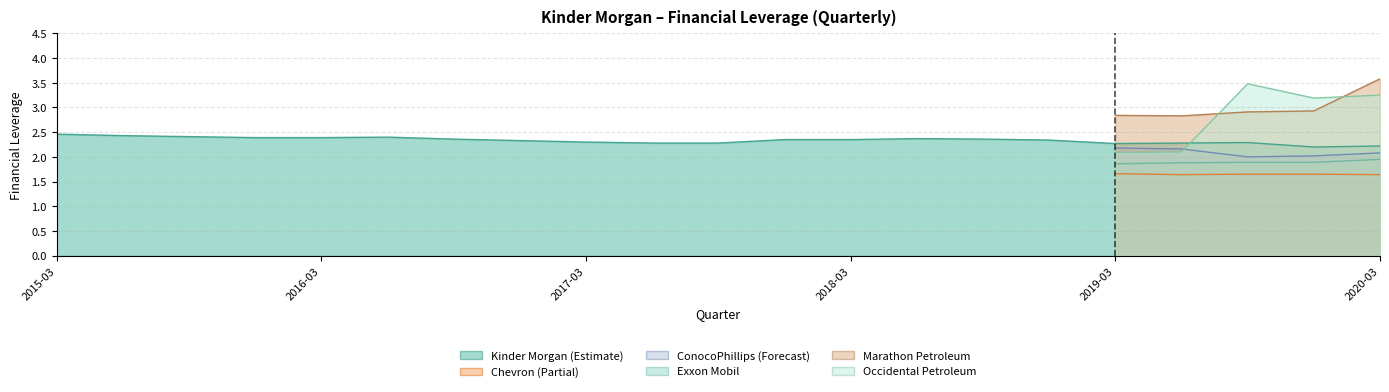

What is the difference between the Chevron Corp. values at 2017-09-30 and 2019-03-31?

1.7